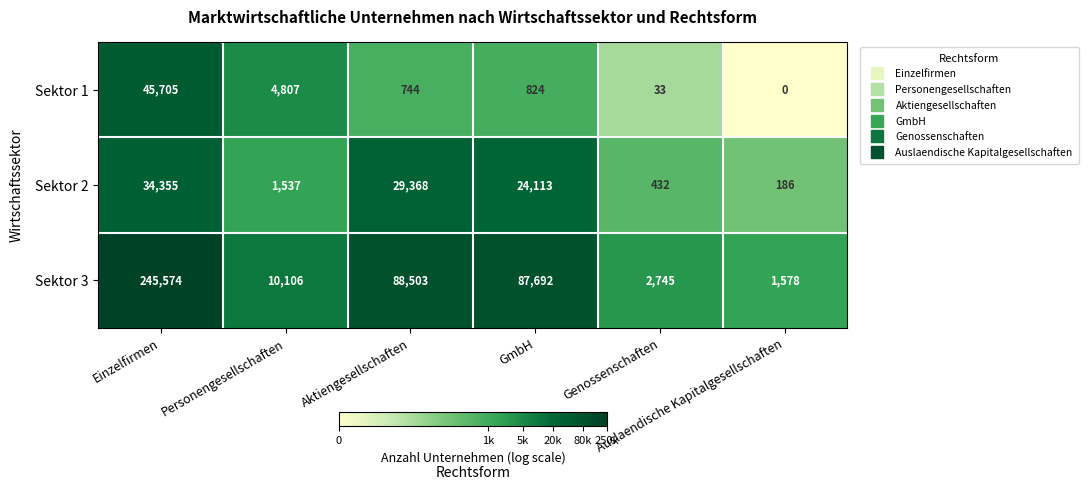

How many values in Sektor 1 are above zero?

5